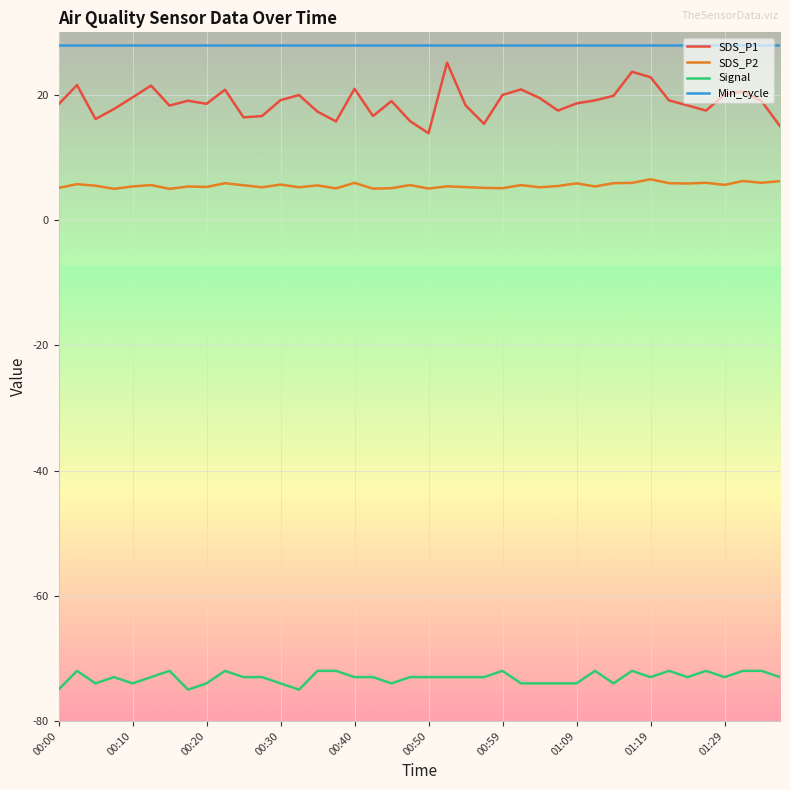

Which series has the largest range (max minus min)?

SDS_P1